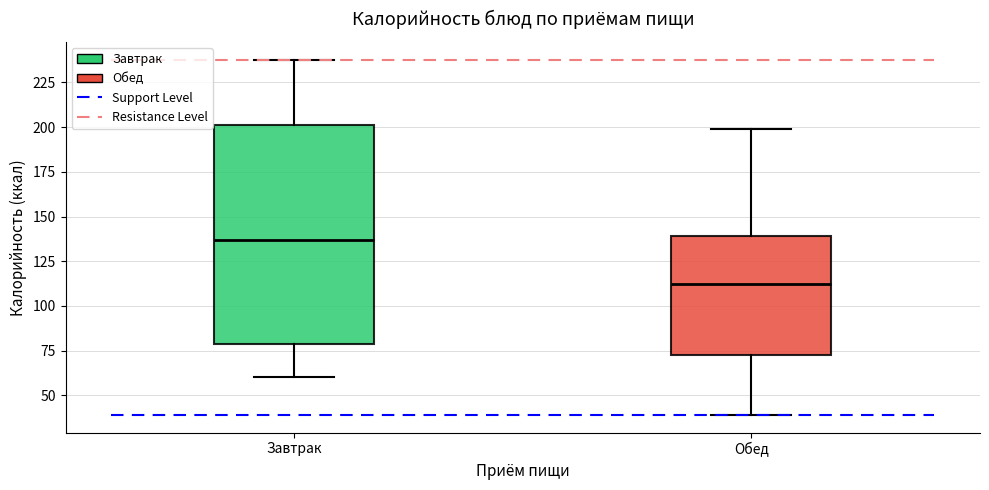

Reading left to right, transcribe this box plot: for each box, give where its median line is, the range the box spans, and where its two whiskers end, as read against the y-axis. The values are not printed on the chart, so give them approximately, as read against the axis.

Завтрак: median 135, box 80 to 200, whiskers 60 to 240
Обед: median 115, box 75 to 140, whiskers 40 to 200